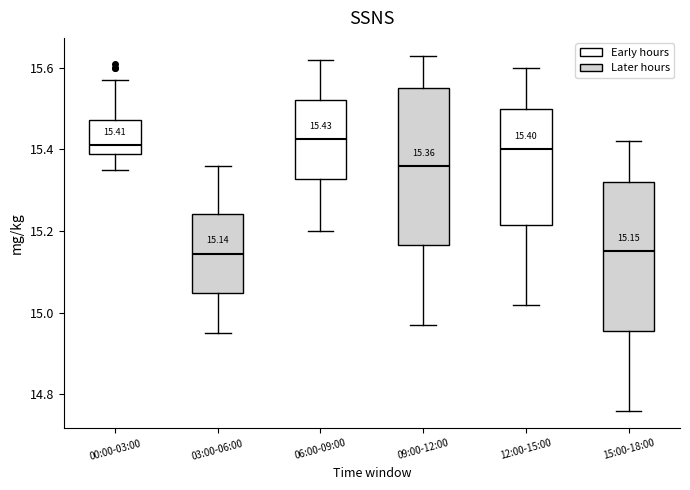

Which box is the tallest, from its lower edge to its upper edge?

09:00-12:00